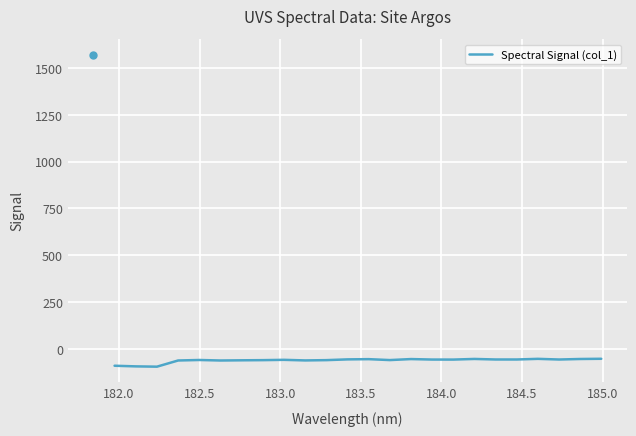

What is the difference between the maximum and minimum values?

42.1